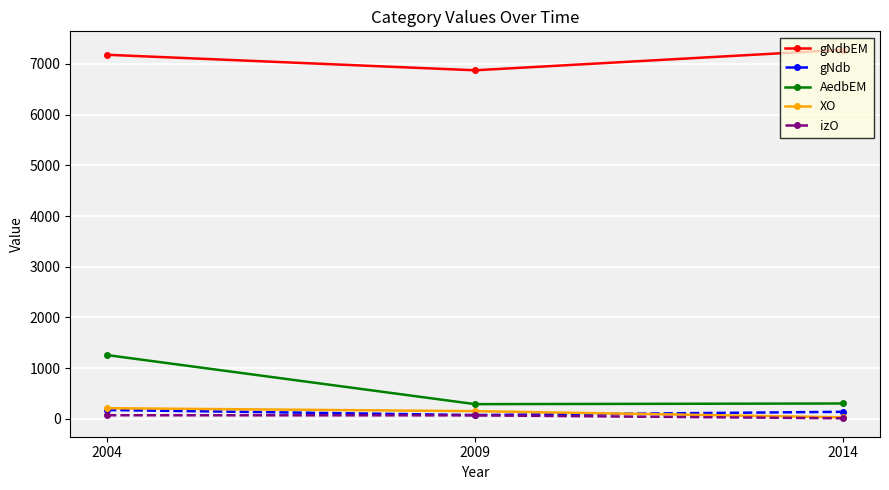

What is the smallest value displayed?

11